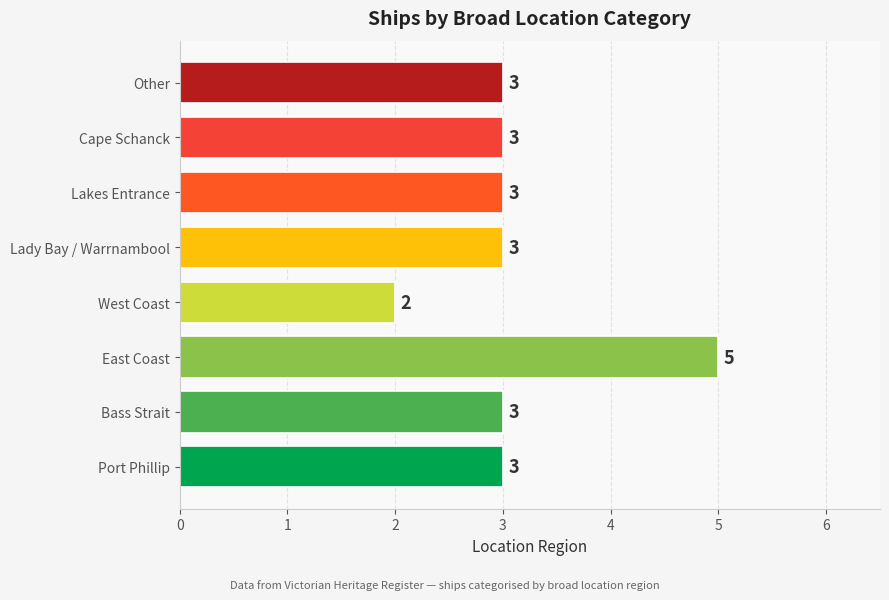

At which category does the chart reach its peak across all series?

East Coast